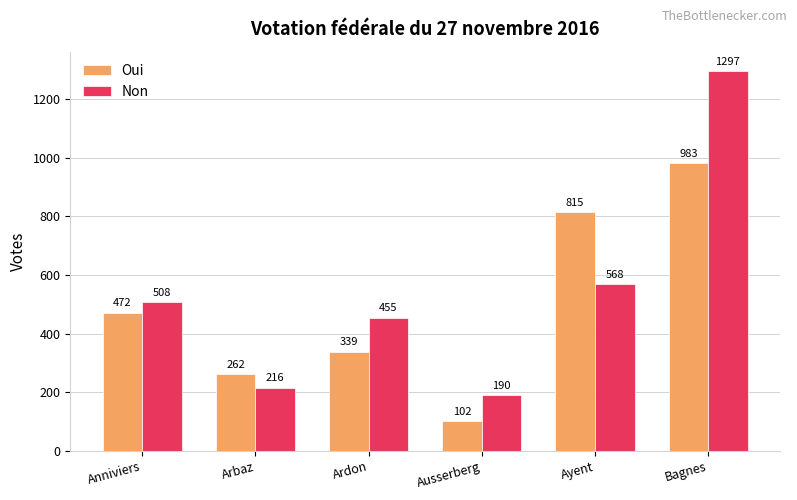

Read the Oui value at Anniviers, to the nearest 10.

470